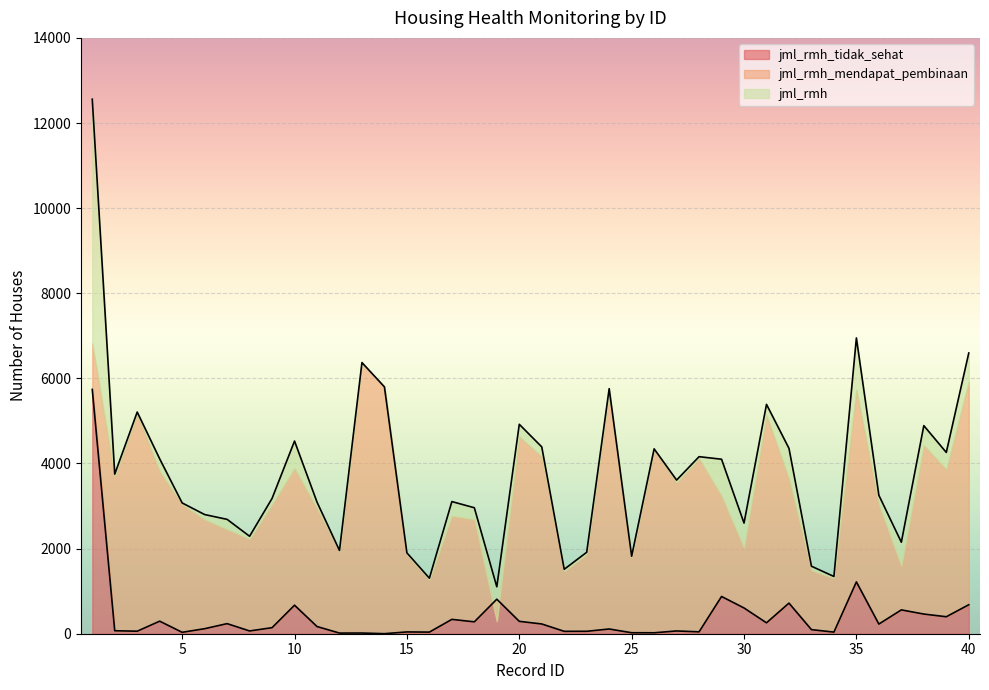

What is the average value of the jml_rmh_tidak_sehat series?

404